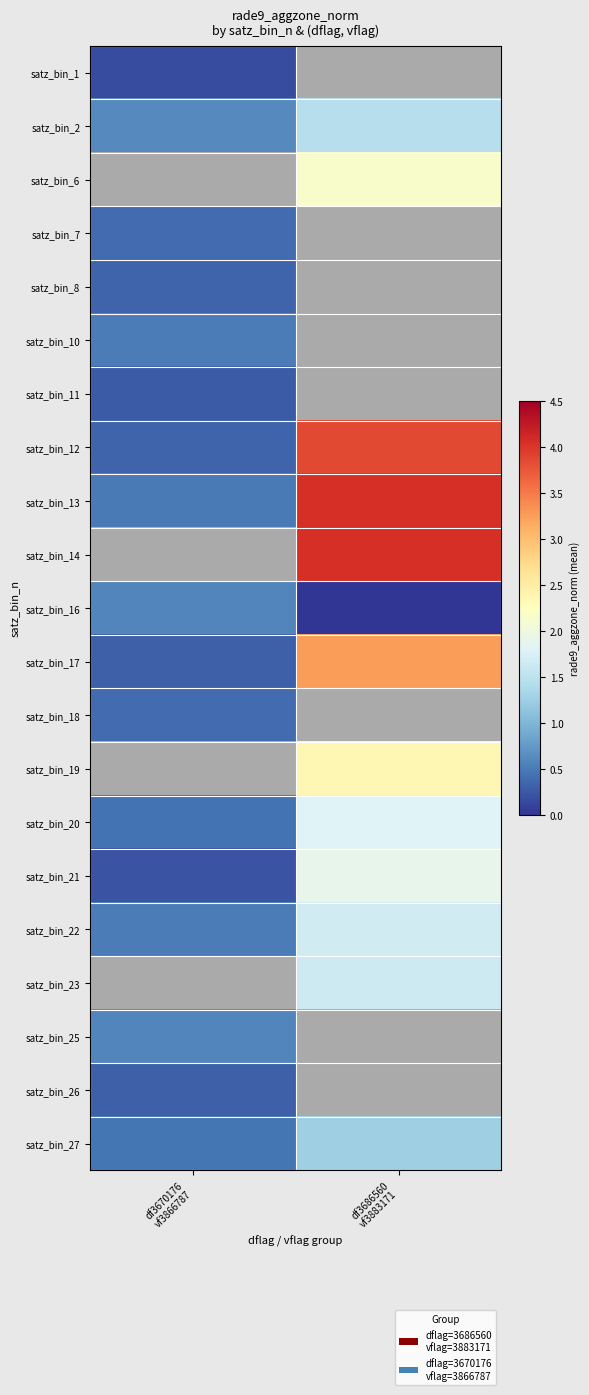

Rank the categories by satz_bin_20 value from lowest to highest.

df3670176 vf3866787, df3686560 vf3883171